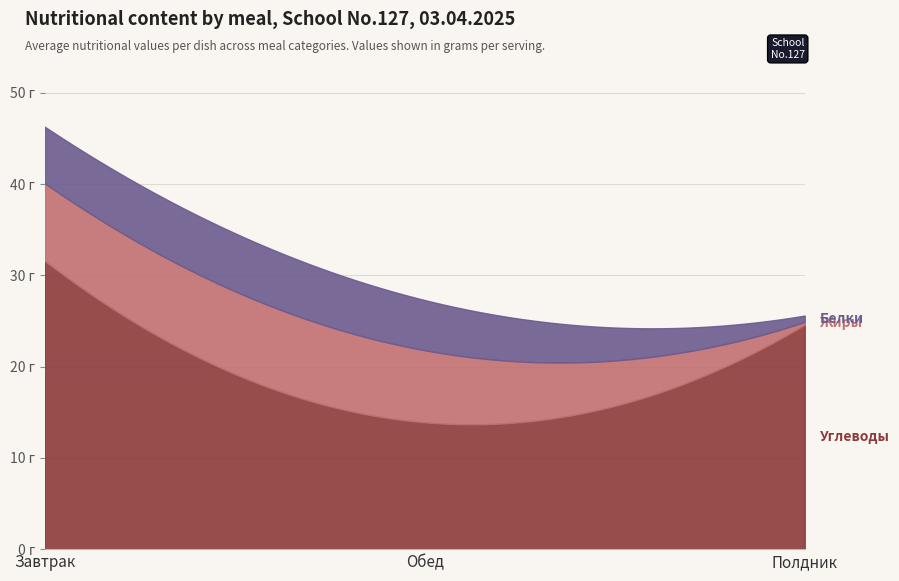

At which label is Углеводы closest to 22?

Полдник